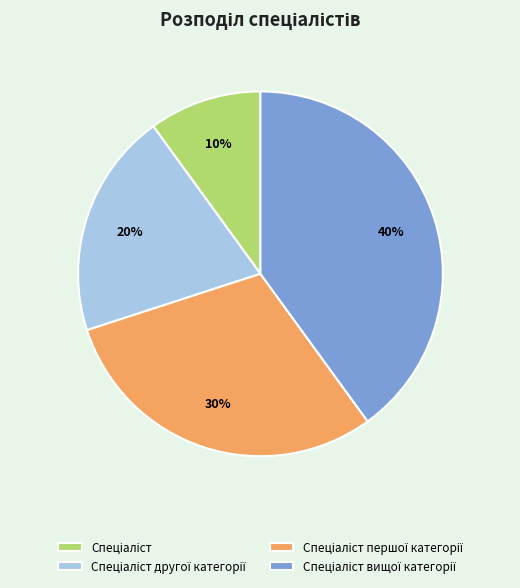

Is there a majority slice in this chart?

No